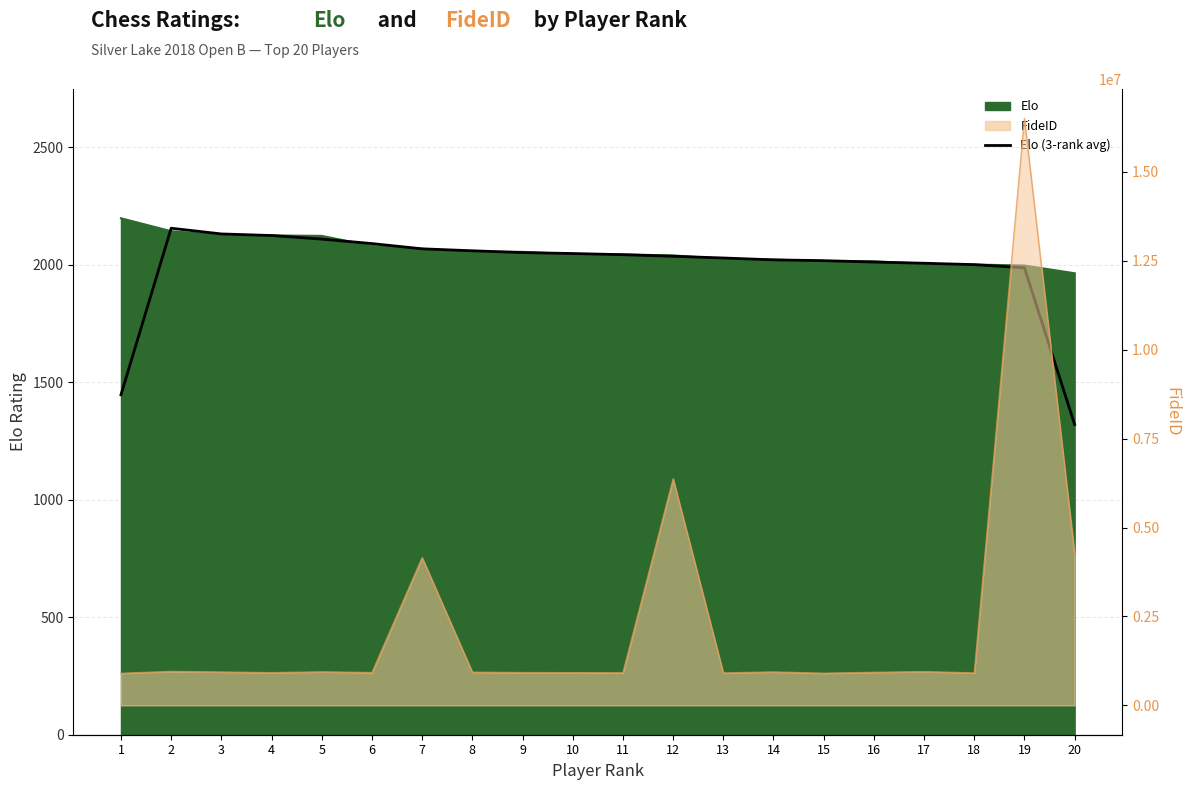

At which category does the data reach its first local peak?

2